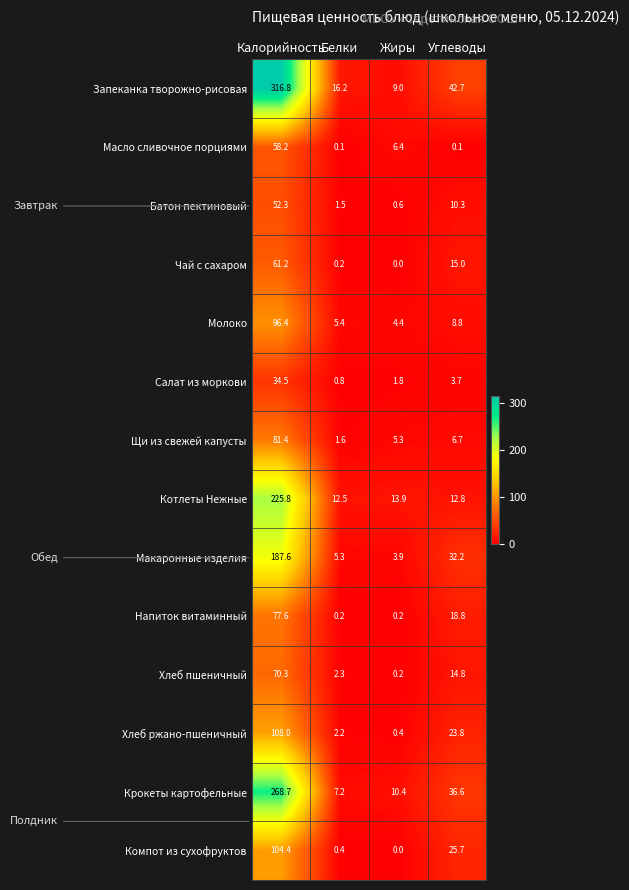

What is the total value across all series at Углеводы?

252.0